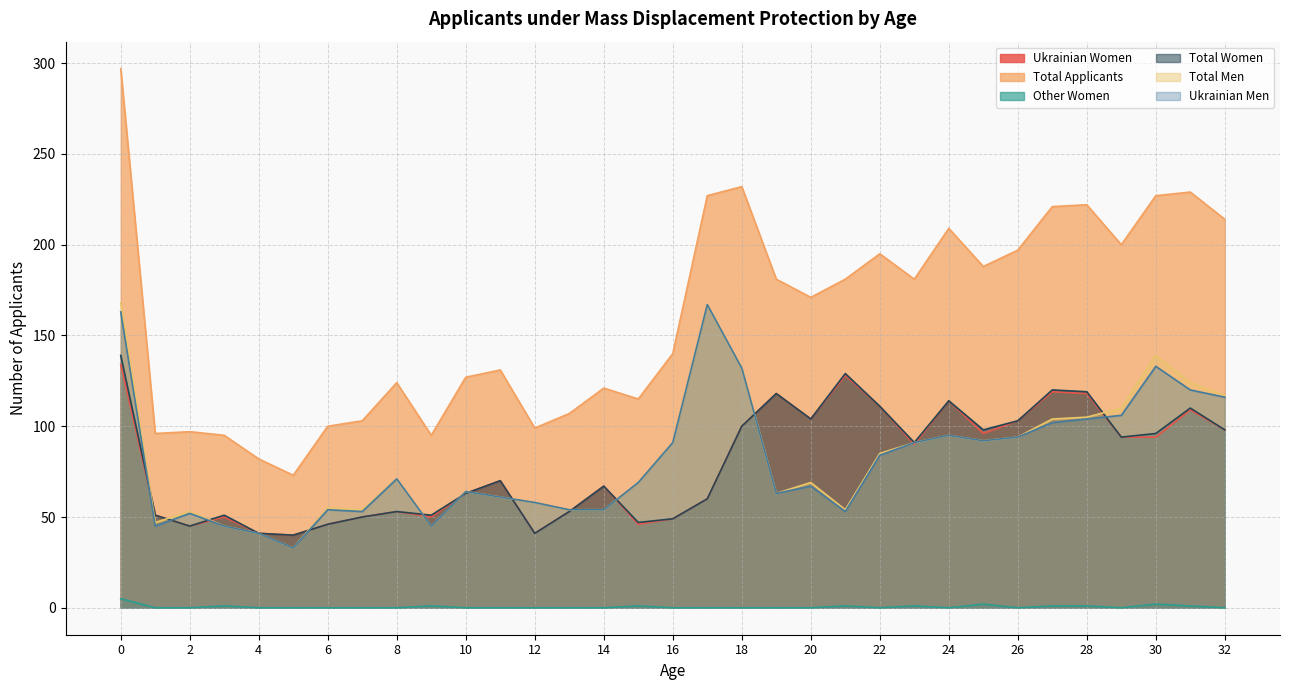

What is the difference between the maximum and second lowest values in the Ukrainian Women series?

93